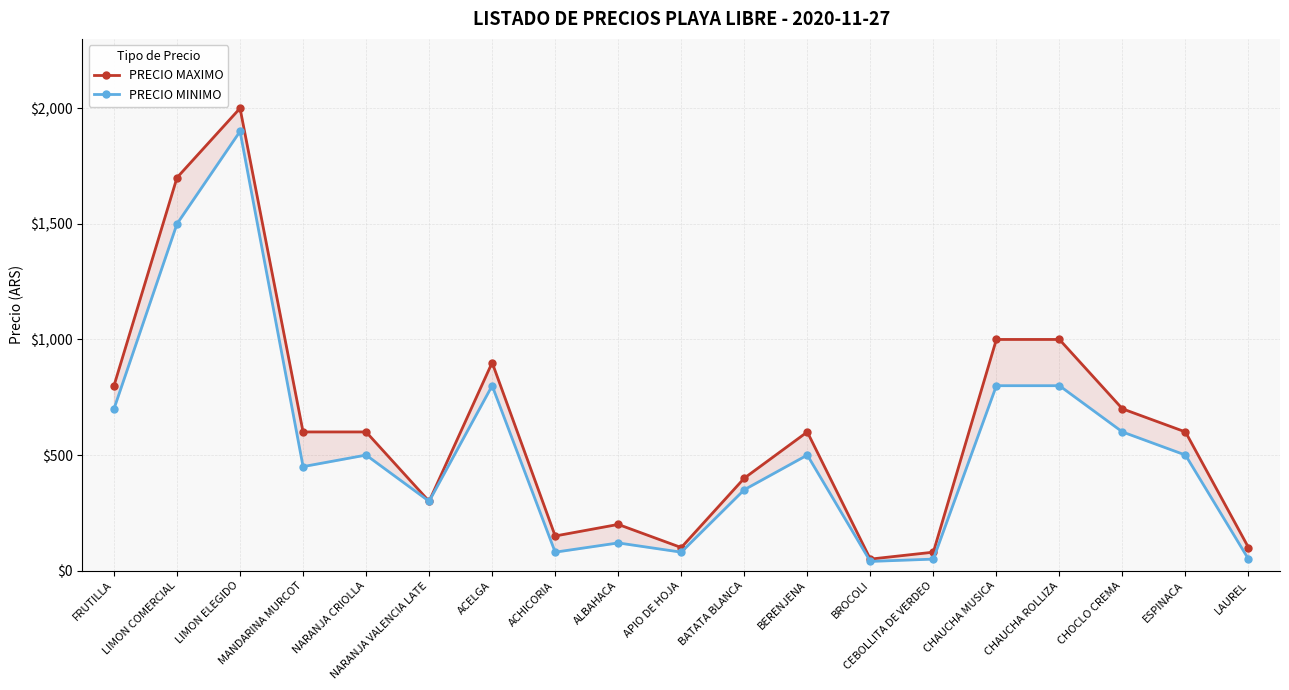

Reading left to right, list all the values displayed in this chart.

PRECIO MAXIMO: 800	1700	2000	600	600	300	900	150	200	100	400	600	50	80	1000	1000	700	600	100
PRECIO MINIMO: 700	1500	1900	450	500	300	800	80	120	80	350	500	40	50	800	800	600	500	50